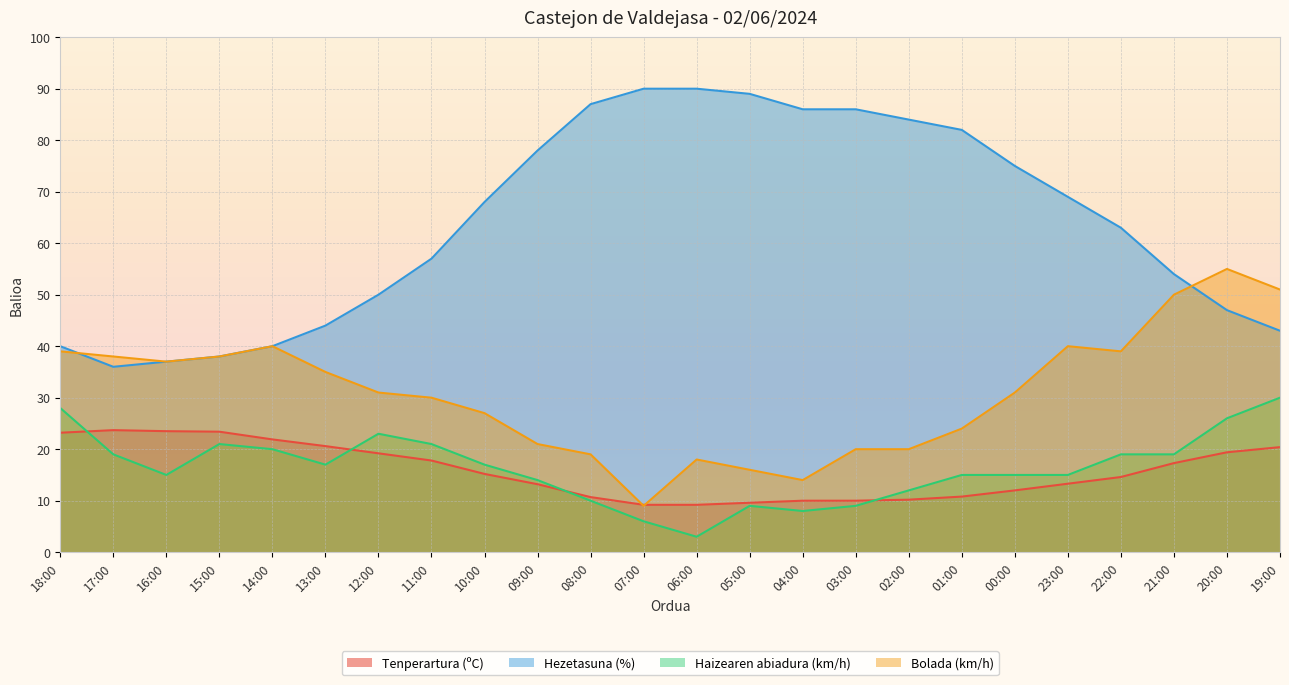

Which series has the largest total across all categories?

Hezetasuna (%)